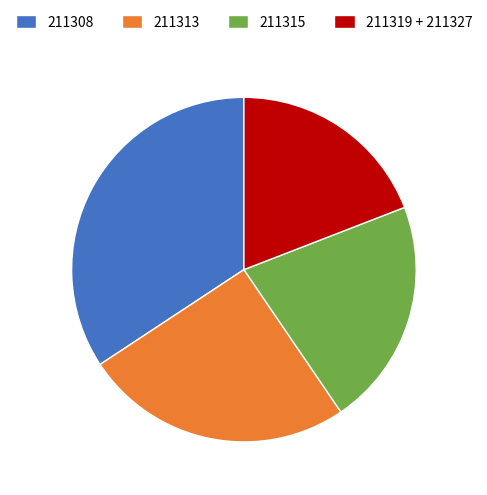

How many slices are in this pie chart?

4